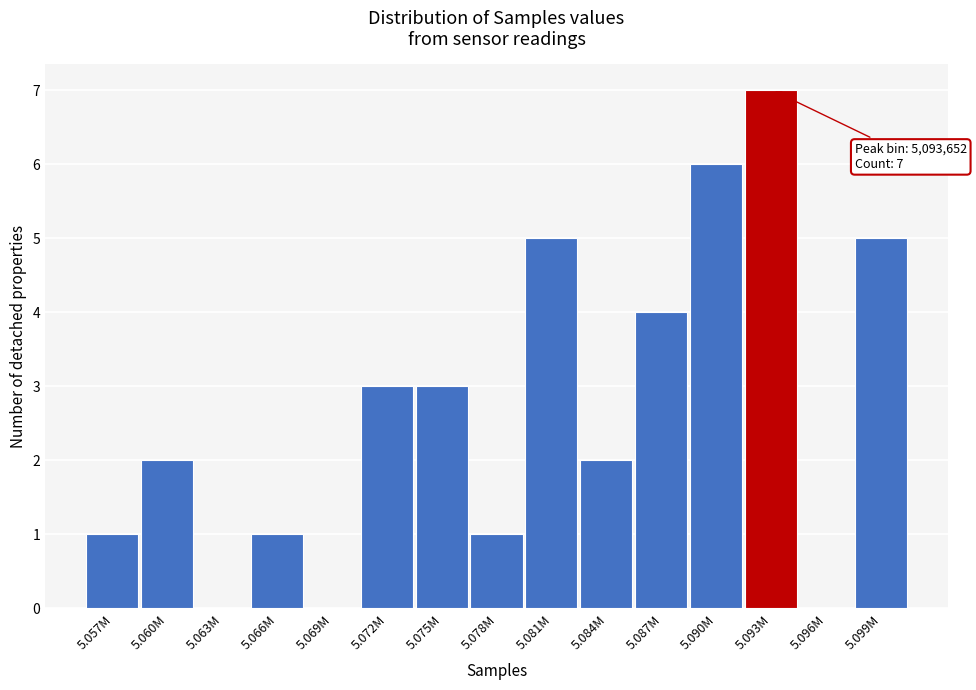

Reading right to left, what are all the values shown in this chart?

5.099M=5	5.096M=0	5.093M=7	5.090M=6	5.087M=4	5.084M=2	5.081M=5	5.078M=1	5.075M=3	5.072M=3	5.069M=0	5.066M=1	5.063M=0	5.060M=2	5.057M=1